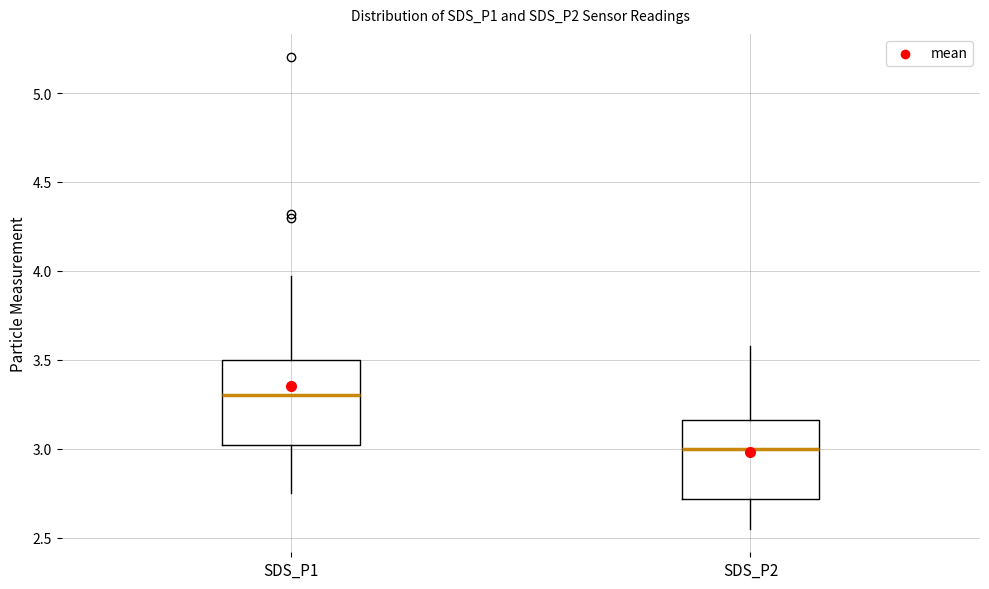

Reading left to right, transcribe this box plot: for each box, give where its median line is, the range the box spans, and where its two whiskers end, as read against the y-axis. The values are not printed on the chart, so give them approximately, as read against the axis.

SDS_P1: median 3.30, box 3.00 to 3.50, whiskers 2.75 to 3.95
SDS_P2: median 3.00, box 2.70 to 3.15, whiskers 2.55 to 3.60